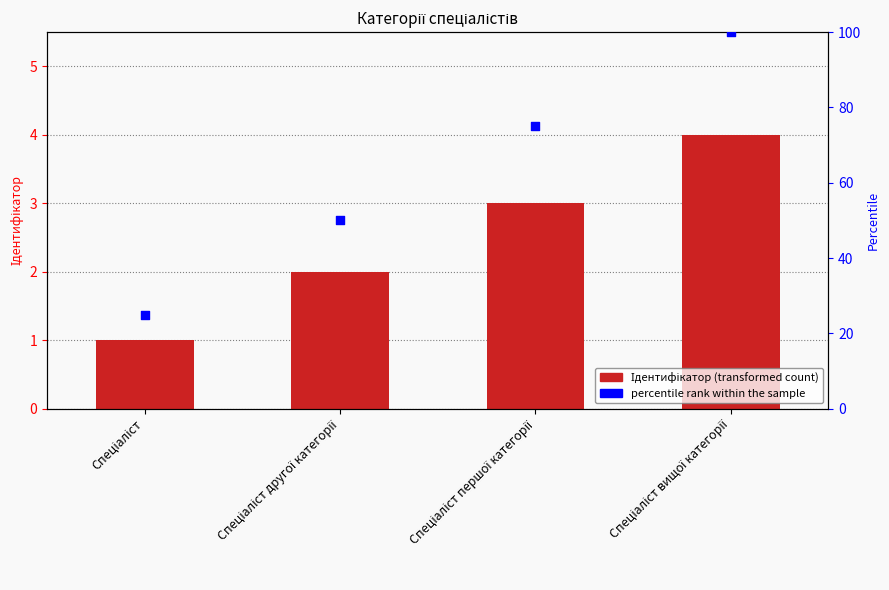

At how many categories does at least one series exceed 83?

1